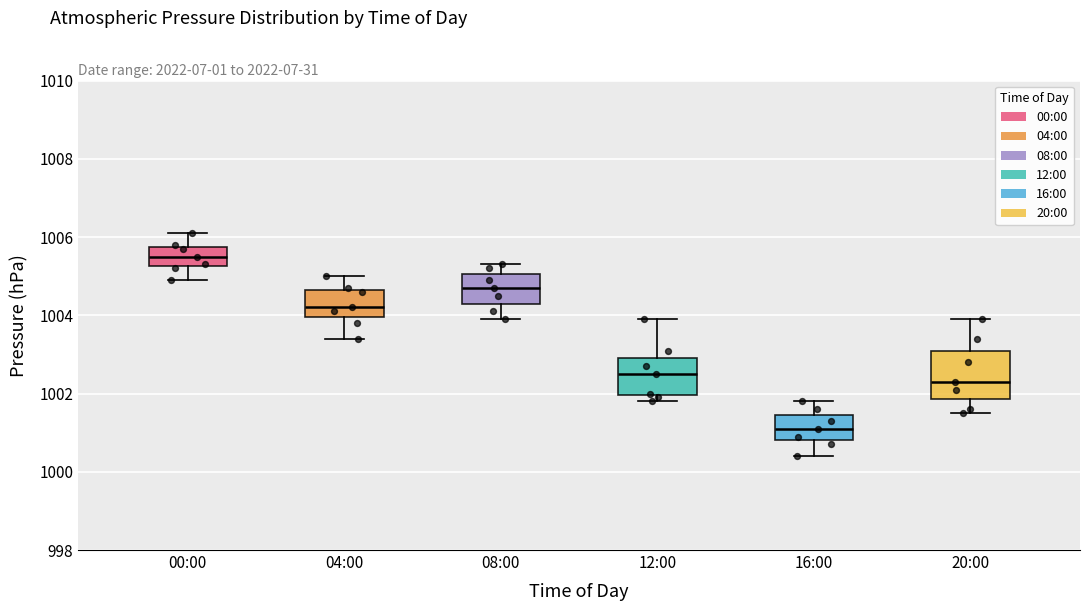

Reading left to right, read every box against the y-axis: the position of its median line, the range the box covers, and the ends of its whiskers. The values are not printed on the chart, so give them approximately, as read against the axis.

00:00: median 1005.6, box 1005.2 to 1005.8, whiskers 1005.0 to 1006.2
04:00: median 1004.2, box 1004.0 to 1004.6, whiskers 1003.4 to 1005.0
08:00: median 1004.8, box 1004.4 to 1005.0, whiskers 1004.0 to 1005.4
12:00: median 1002.6, box 1002.0 to 1003.0, whiskers 1001.8 to 1004.0
16:00: median 1001.2, box 1000.8 to 1001.4, whiskers 1000.4 to 1001.8
20:00: median 1002.4, box 1001.8 to 1003.2, whiskers 1001.6 to 1004.0